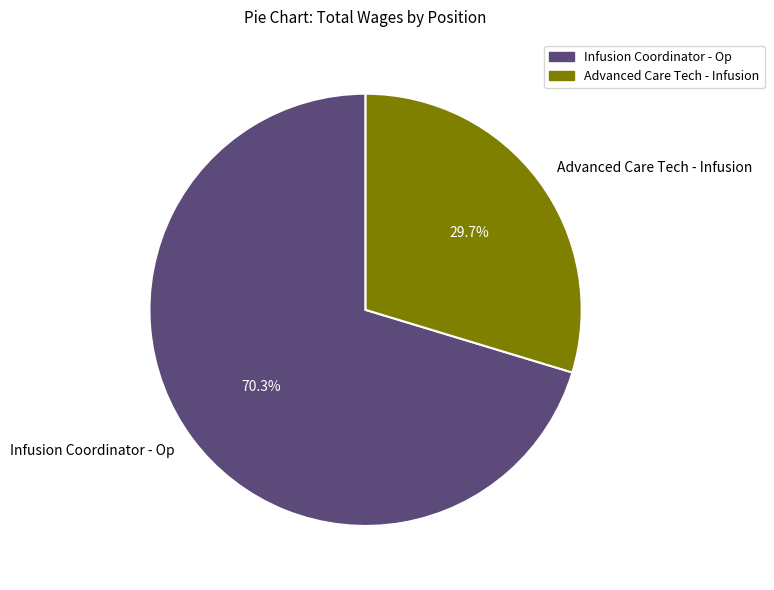

What percentage do Infusion Coordinator - Op and Advanced Care Tech - Infusion together represent?

100.0%